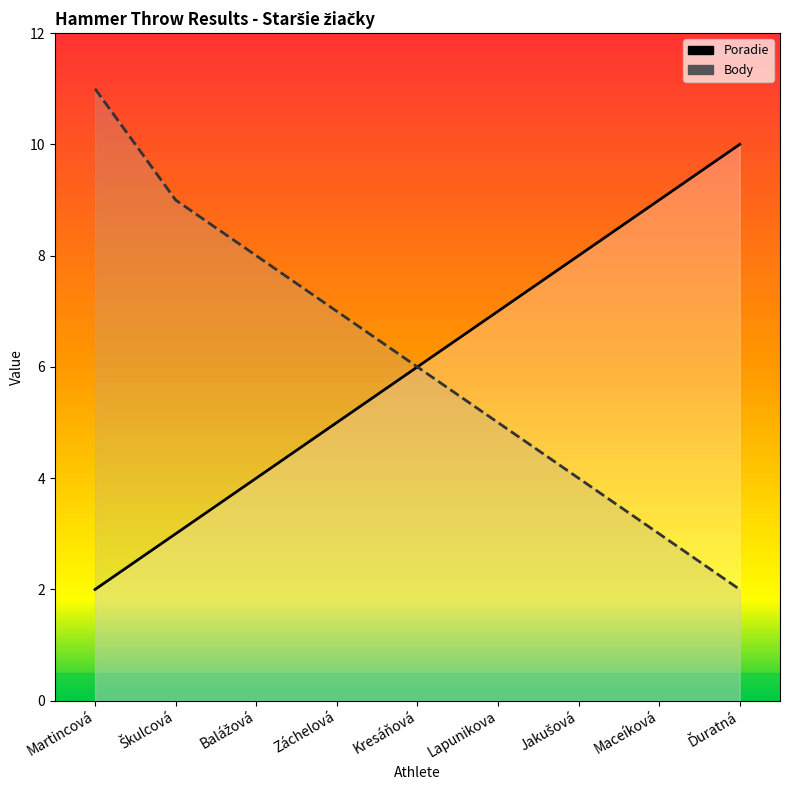

Between Škulcová and Ďuratná, which is larger?

Ďuratná